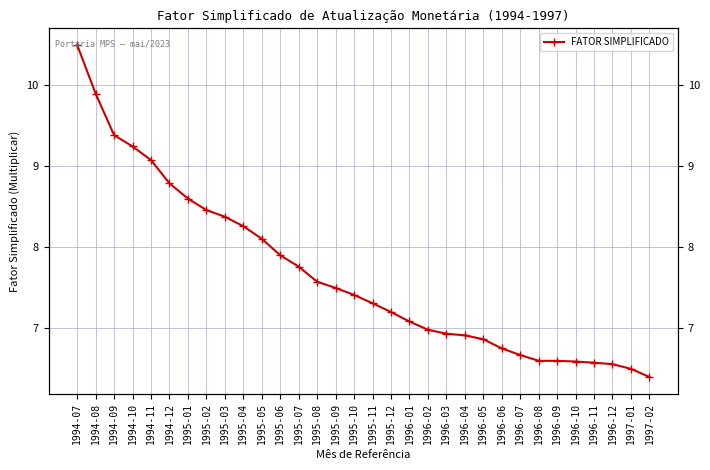

What is the difference between the values at 1996-05 and 1995-01?

1.7